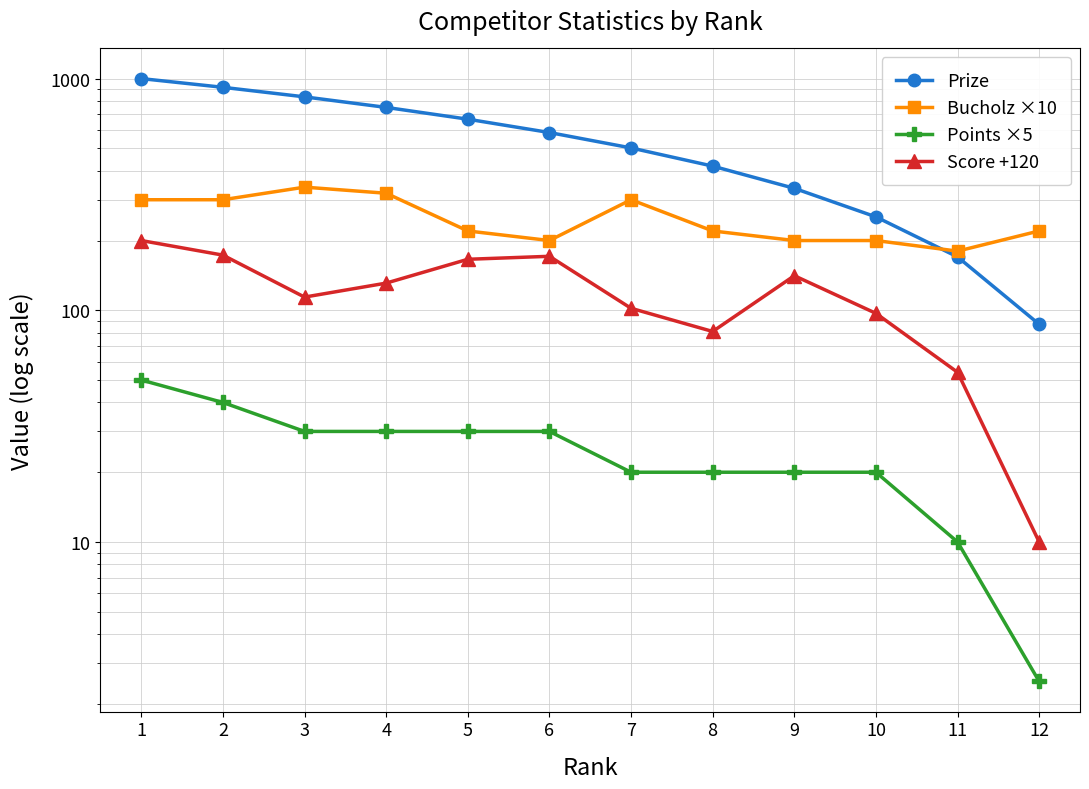

After their last crossing, which series has the higher values: Bucholz ×10 or Prize?

Bucholz ×10